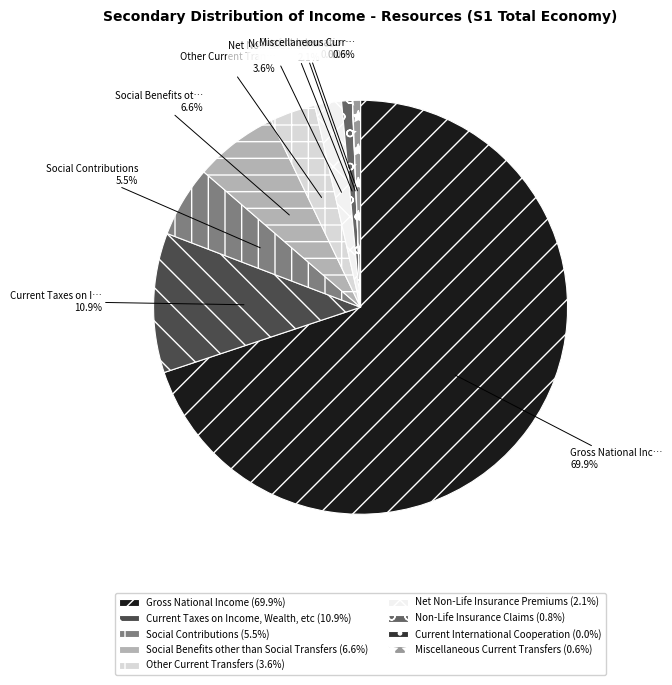

Which has a higher value, Current Taxes on Income, Wealth, etc (10.9%) or Social Contributions (5.5%)?

Current Taxes on Income, Wealth, etc (10.9%)